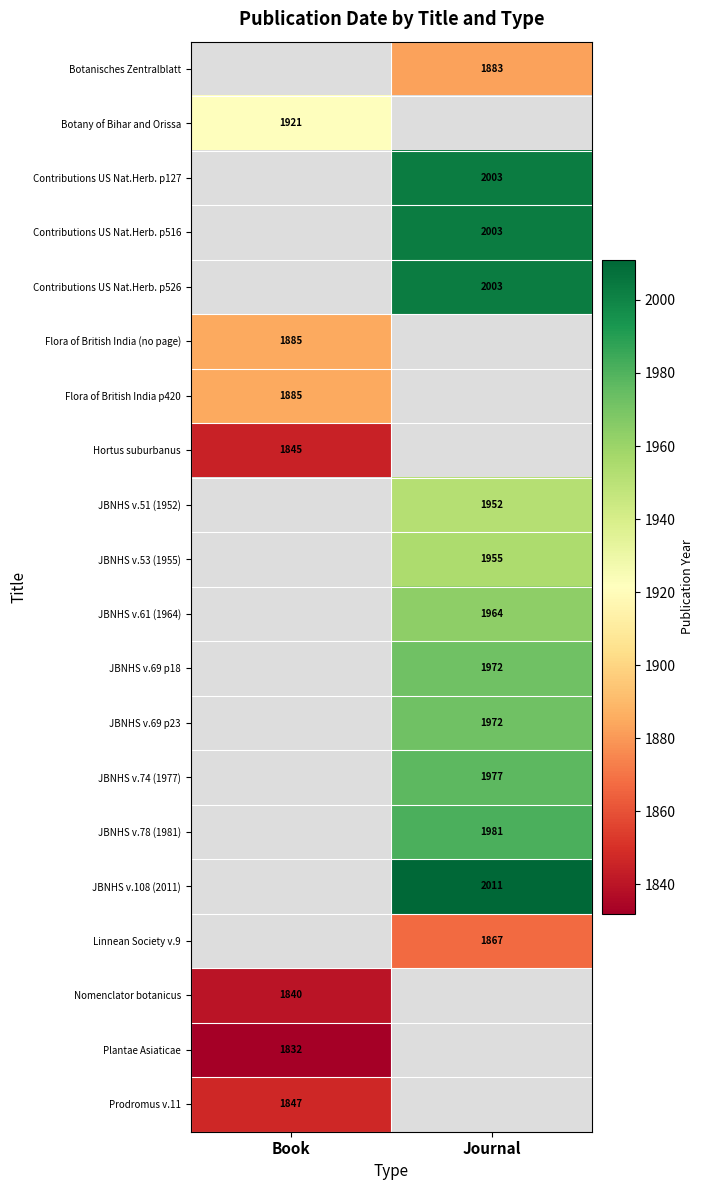

What is the greatest value displayed?

2011.0